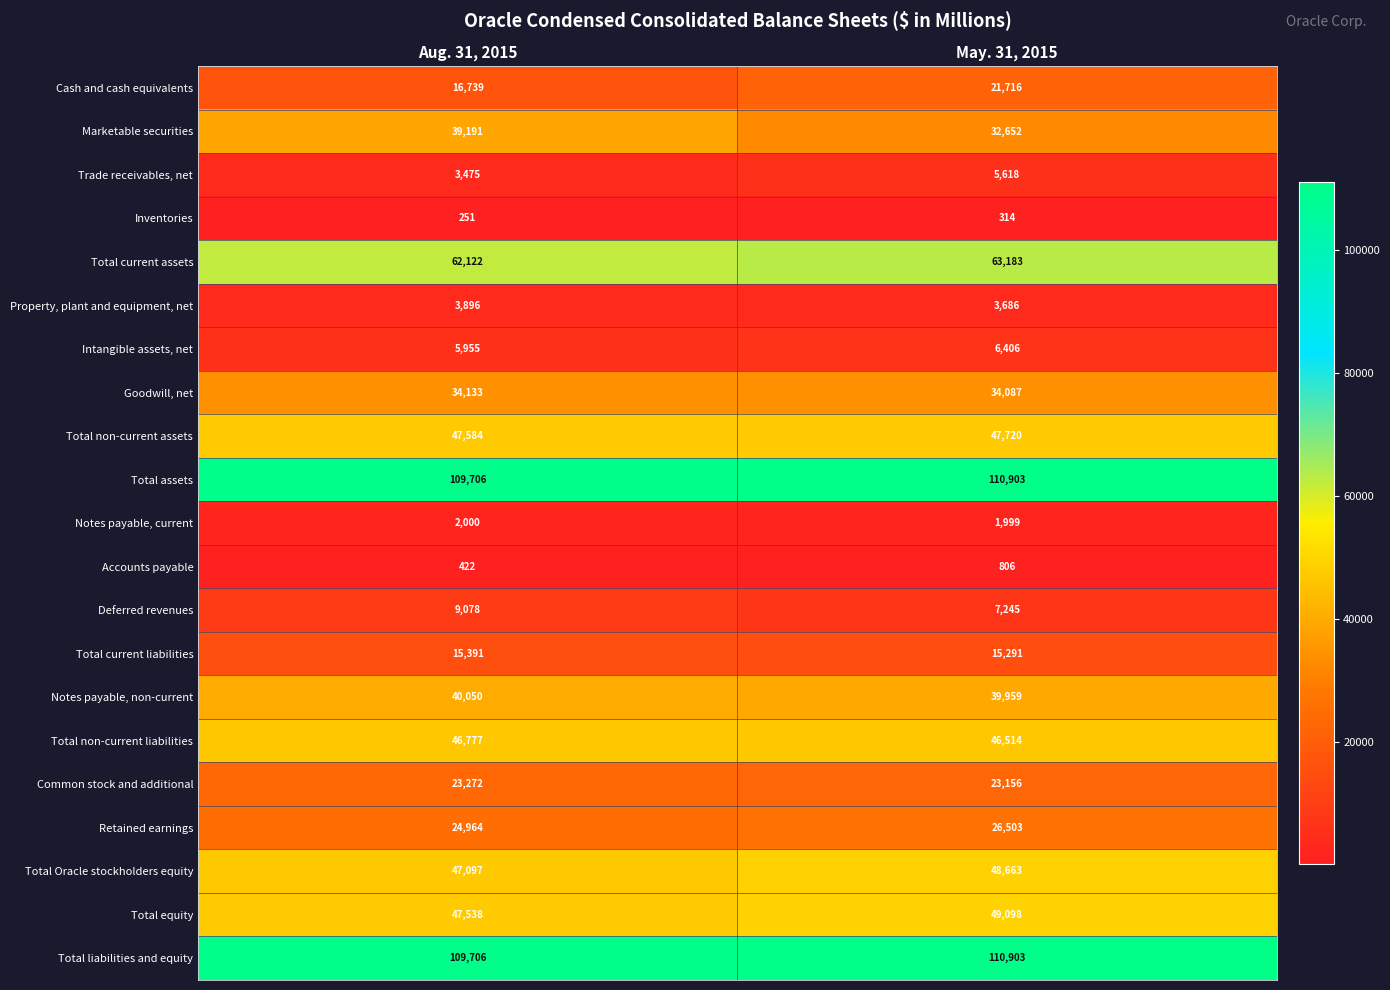

The value of Common stock and additional at Aug. 31, 2015 is 23272. True or false?

True